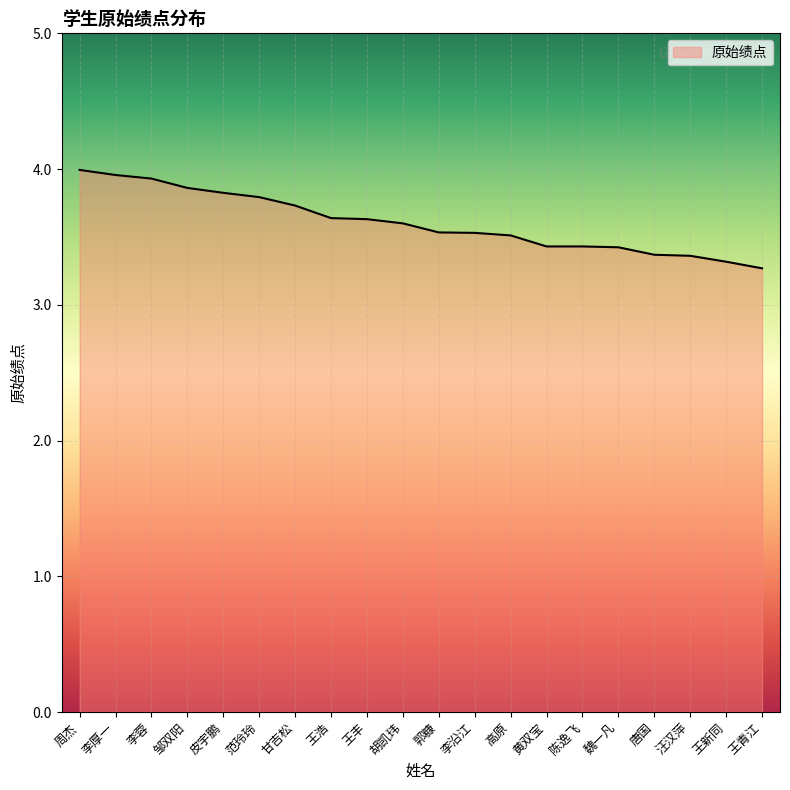

What value does the data have at 周杰?

4.0